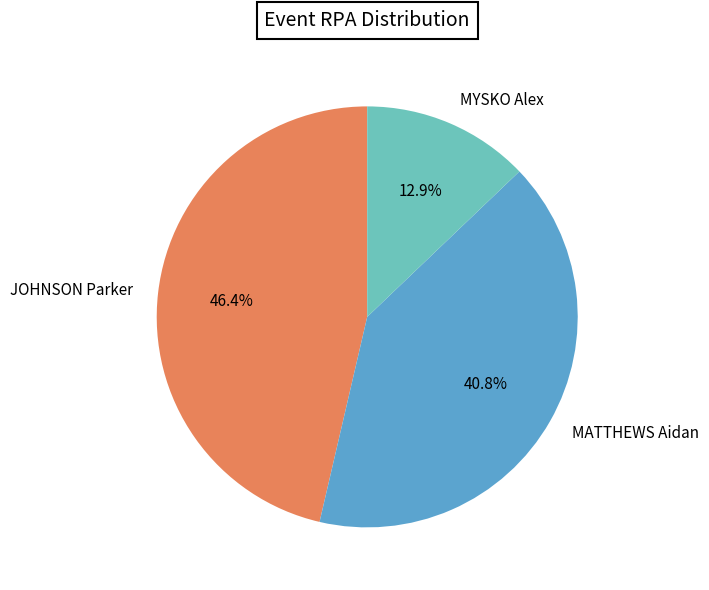

Do MATTHEWS Aidan and JOHNSON Parker together represent more than half of the pie?

Yes